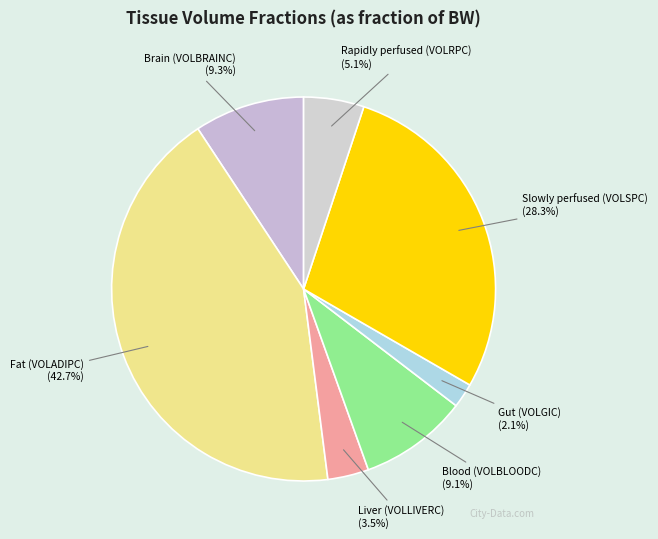

Which has a higher value, Brain (VOLBRAINC) or Slowly perfused (VOLSPC)?

Slowly perfused (VOLSPC)